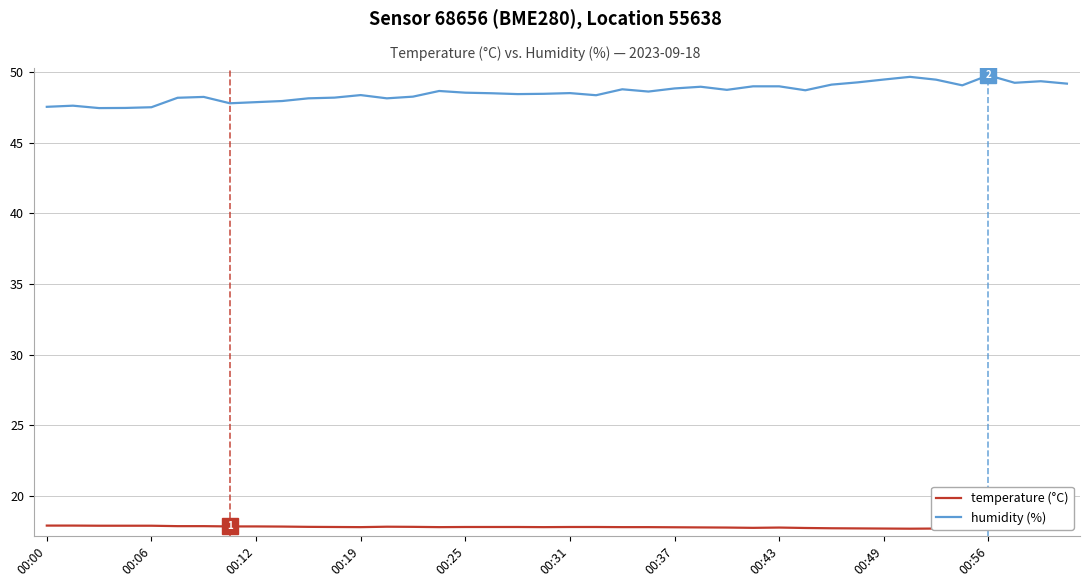

True or false: humidity (%) has a value of 66.6 at 13.

False